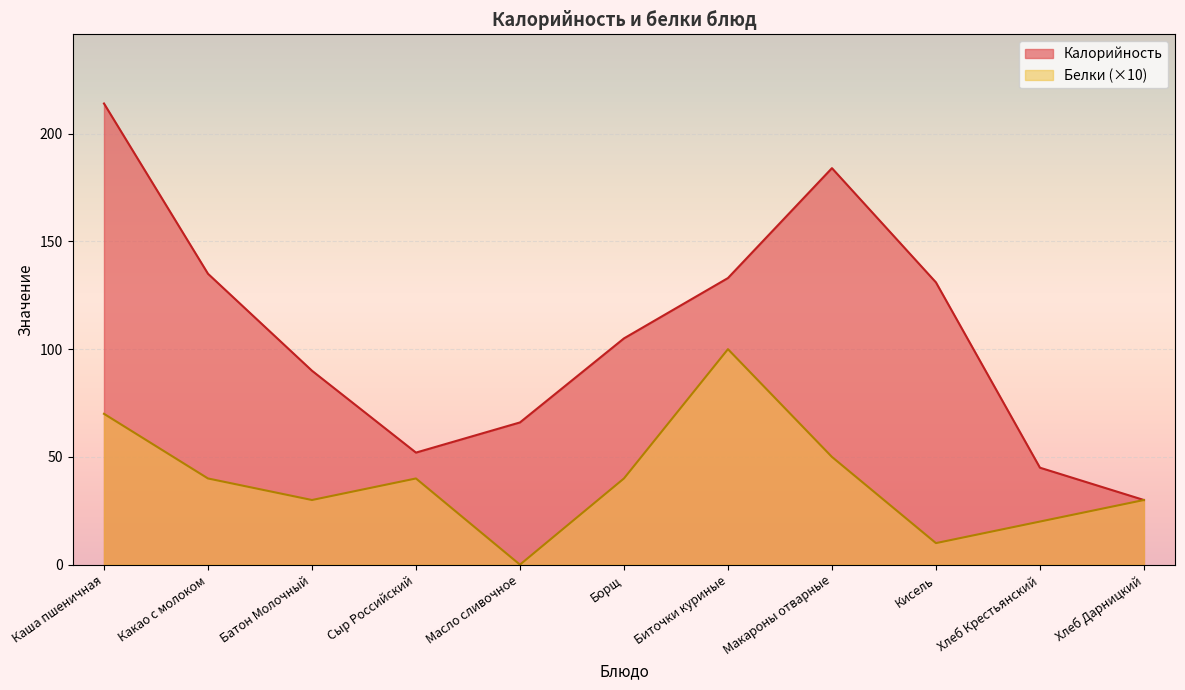

How many lines are shown in the chart?

2